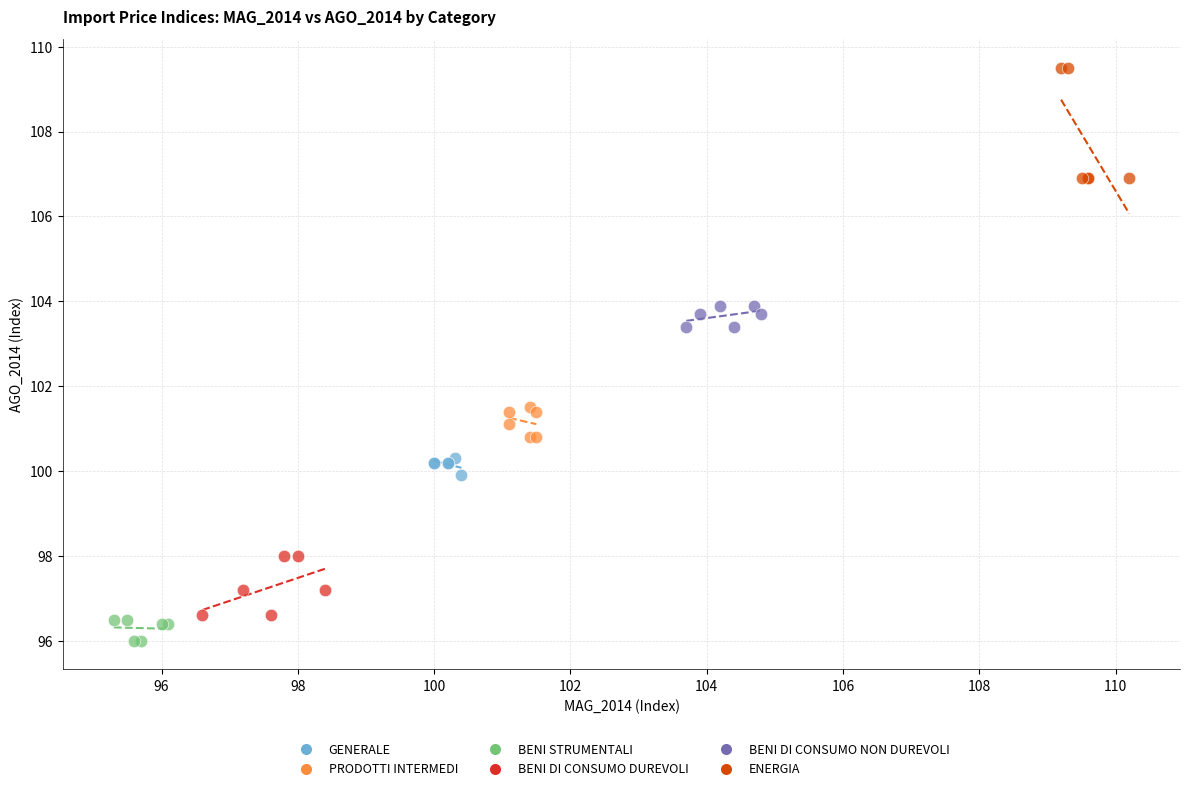

Which series has the largest Y range (max minus min)?

ENERGIA